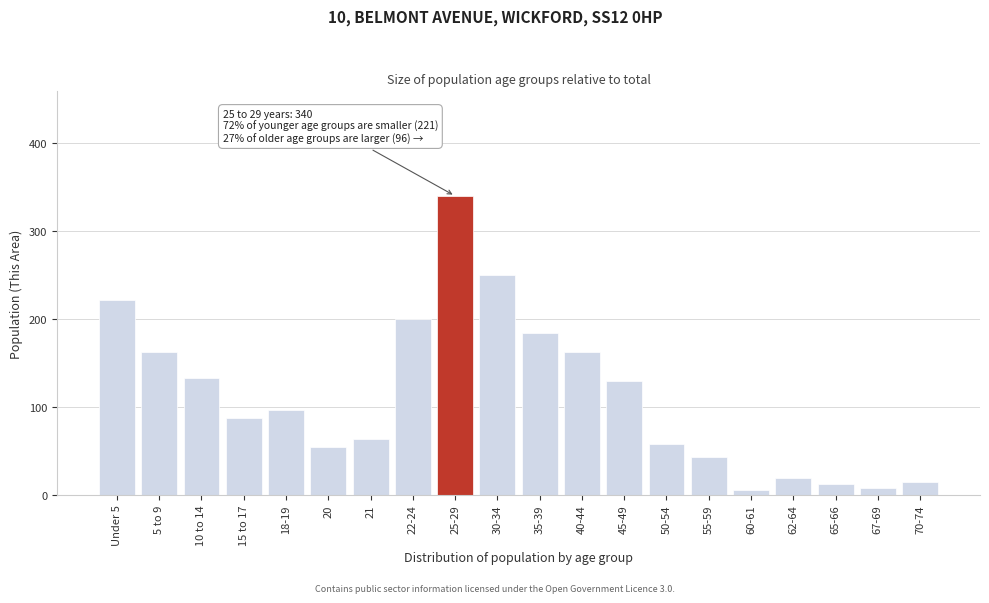

What position from the left is 70-74?

20